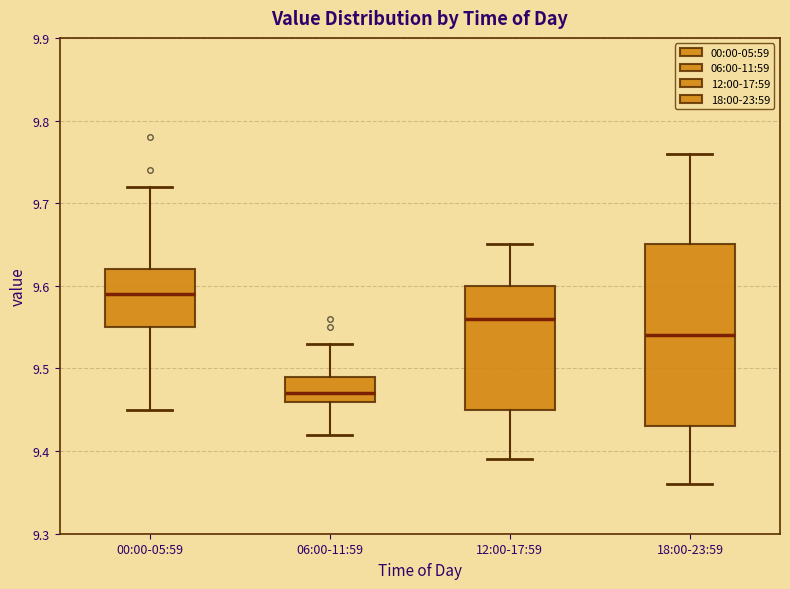

Which box is the tallest, from its lower edge to its upper edge?

18:00-23:59